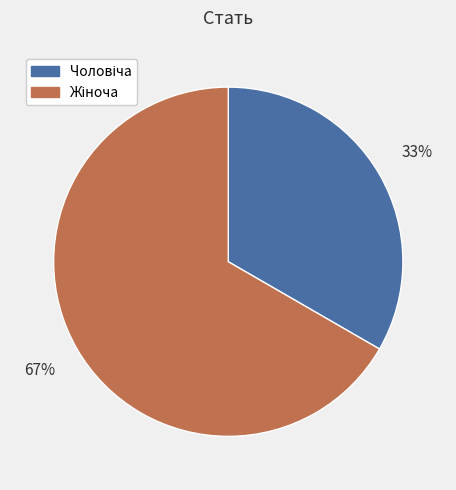

To the nearest percent, what is the average slice percentage?

50%